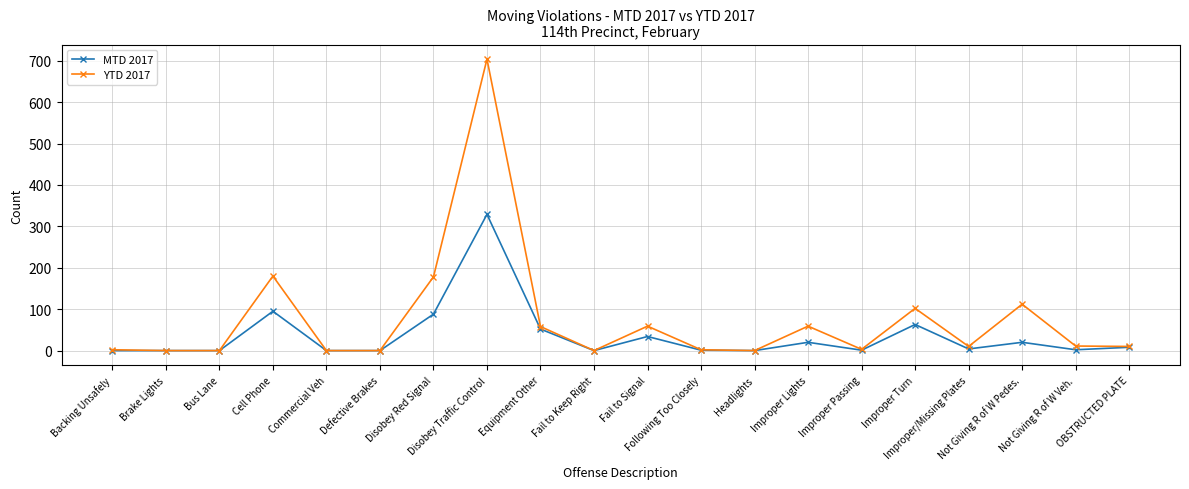

Is this an area chart (filled region under the line)?

No